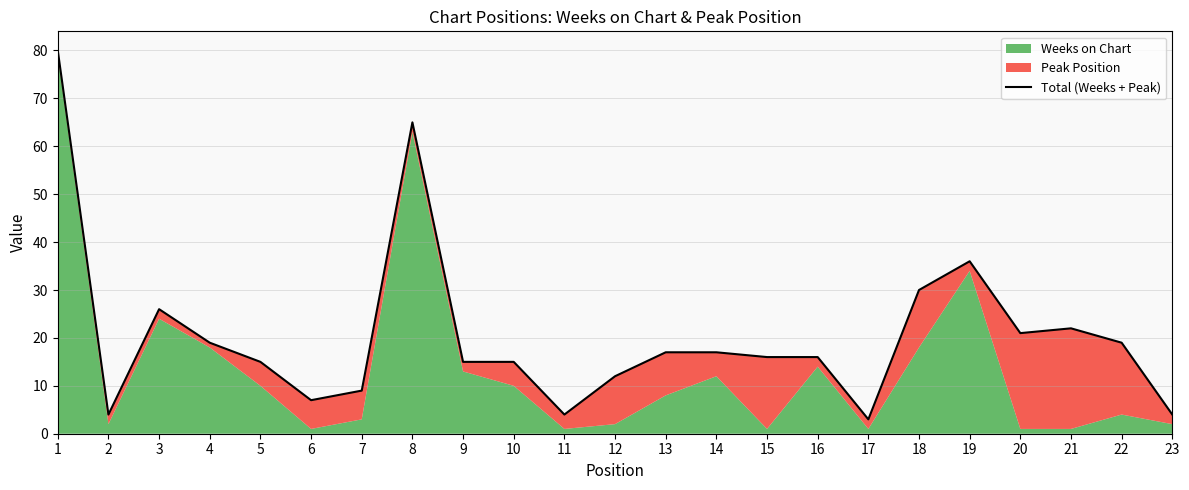

Is it true that the value at 7 is 2?

False